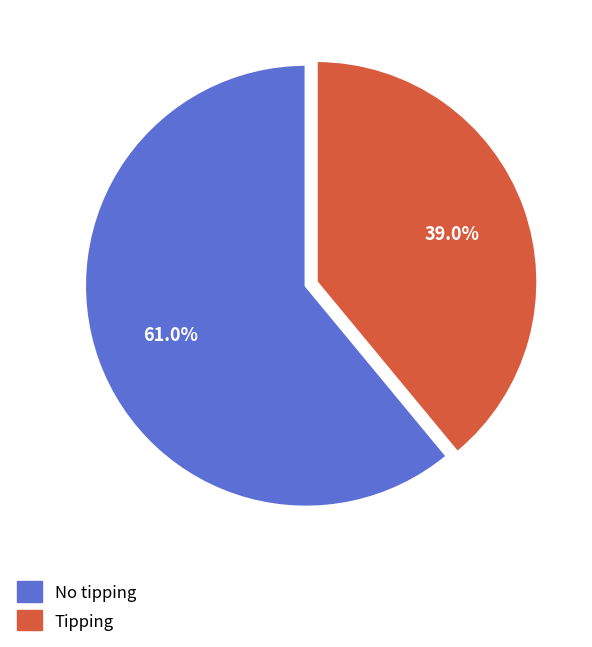

Which category has the biggest portion of the pie?

No tipping